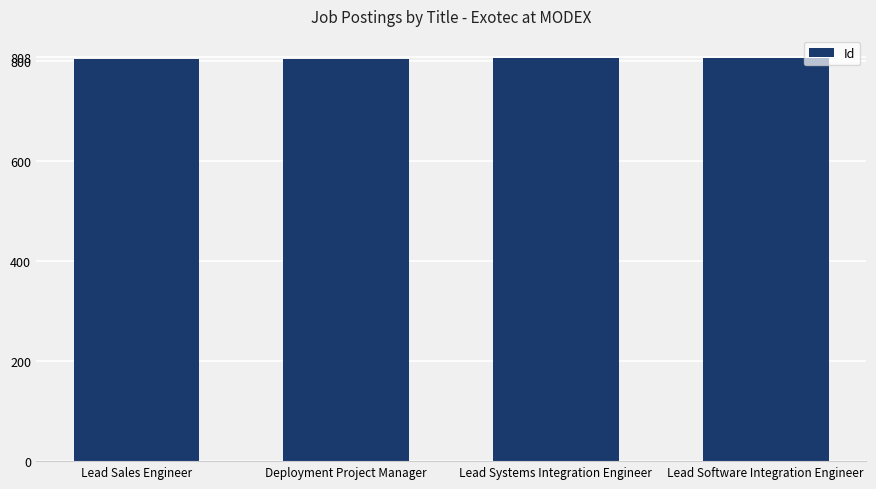

What is the ratio of the value at Deployment Project Manager to the value at Lead Systems Integration Engineer?

1.0